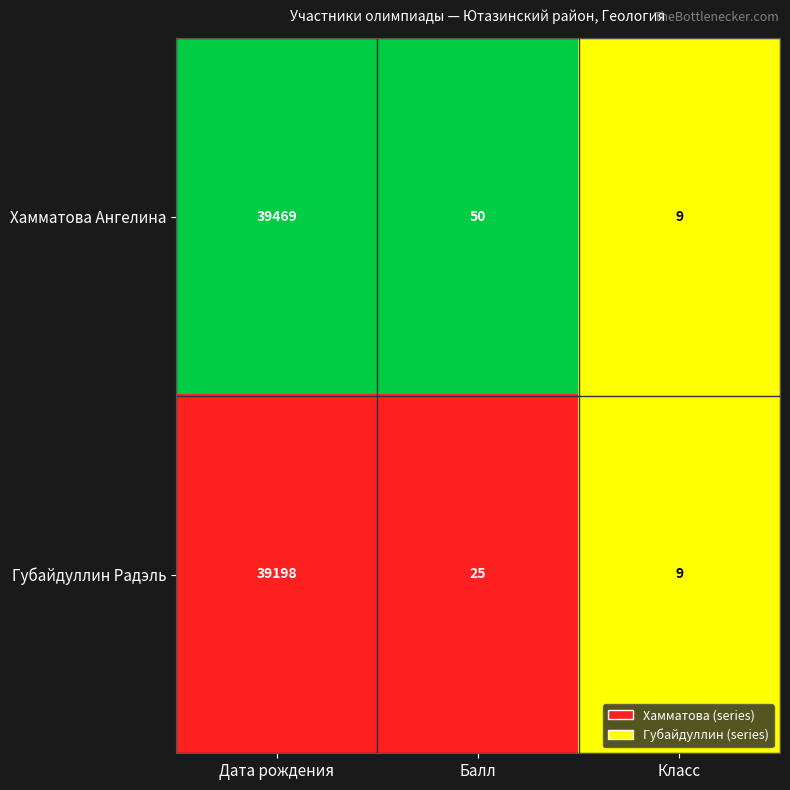

What is the difference between the maximum and minimum values in the Губайдуллин Радэль series?

39189